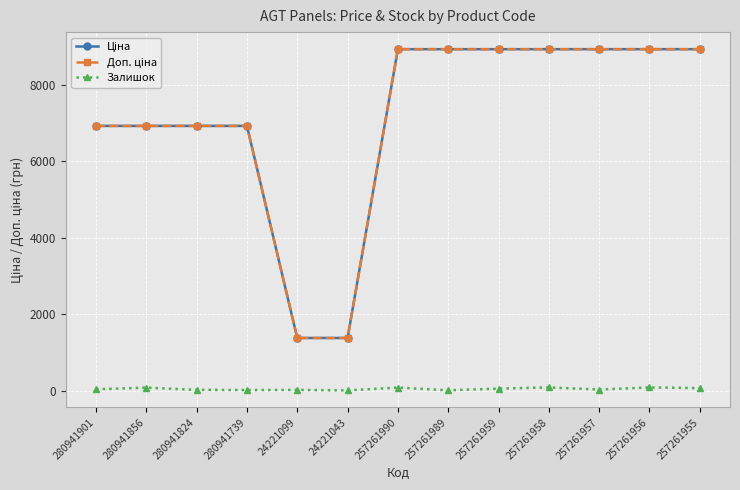

What is the greatest value displayed?

8934.1